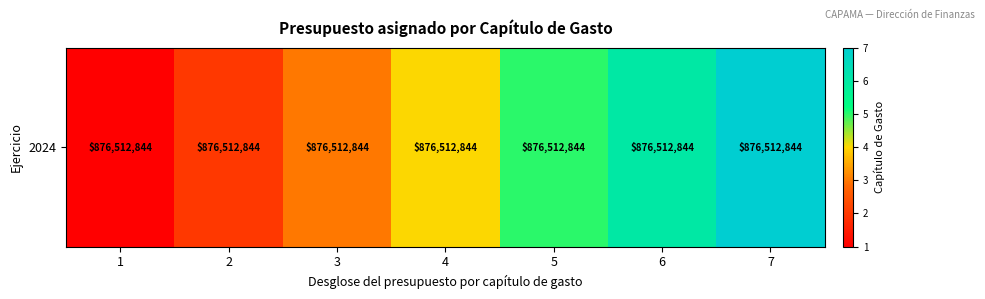

The value at 4 is 6. True or false?

False